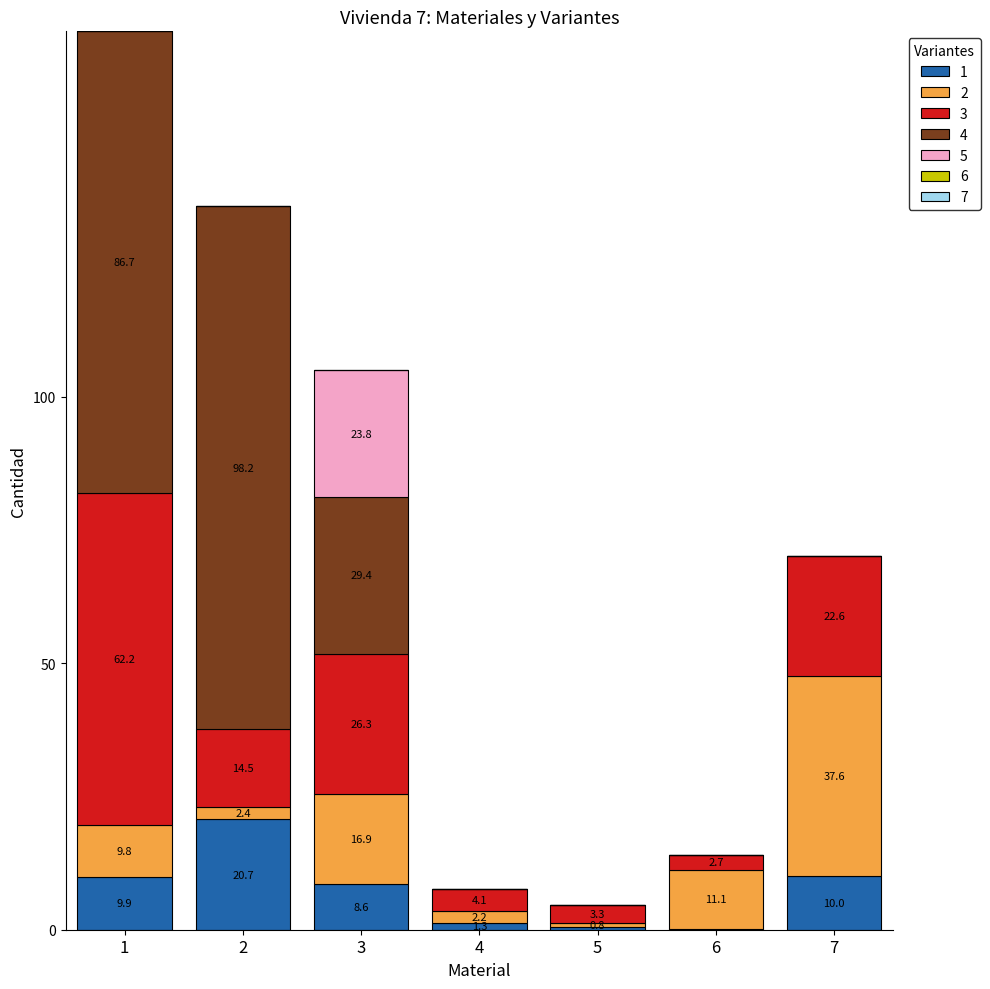

Are the bars horizontal?

No